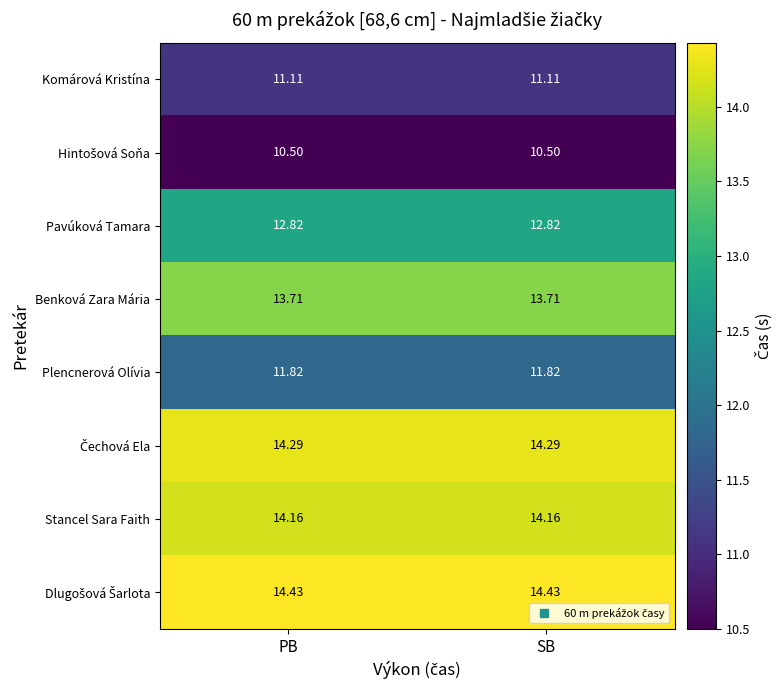

What is the total value across all series at PB?

102.8